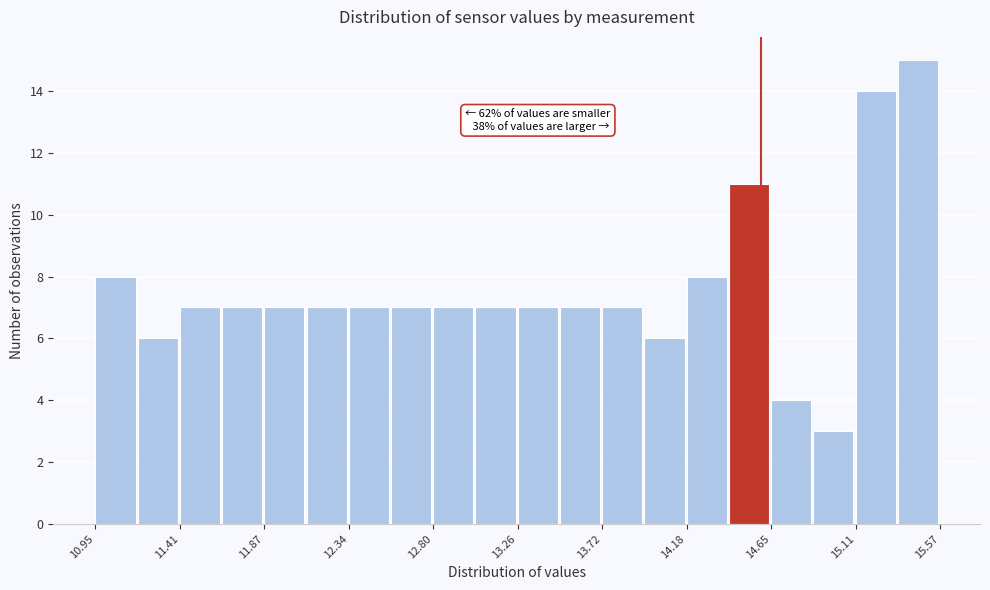

Which range on the x-axis has the tallest bar?

15.35 to 15.55